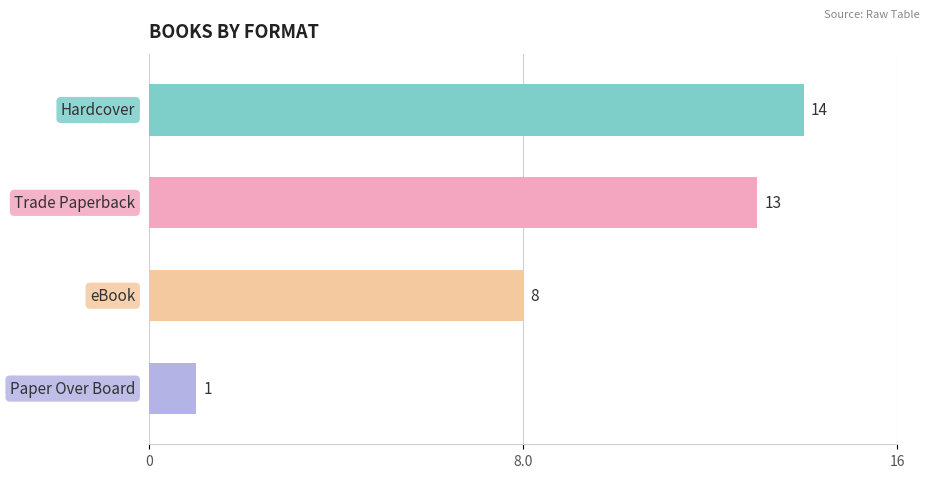

Does the chart contain stacked bars?

No